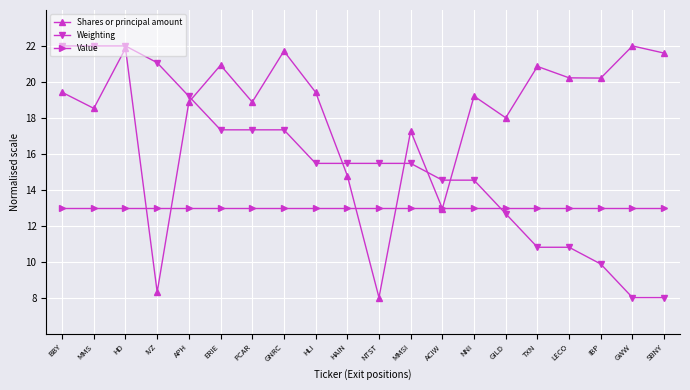

Reading right to left, transcribe all the data shown in this chart.

Shares or principal amount: 21.6	22.0	20.2	20.2	20.9	18.0	19.2	13.0	17.3	8.0	14.8	19.4	21.7	18.9	20.9	18.9	8.3	21.9	18.5	19.4
Weighting: 8.0	8.0	9.9	10.8	10.8	12.7	14.5	14.5	15.5	15.5	15.5	15.5	17.3	17.3	17.3	19.2	21.1	22.0	22.0	22.0
Value: 13.0	13.0	13.0	13.0	13.0	13.0	13.0	13.0	13.0	13.0	13.0	13.0	13.0	13.0	13.0	13.0	13.0	13.0	13.0	13.0